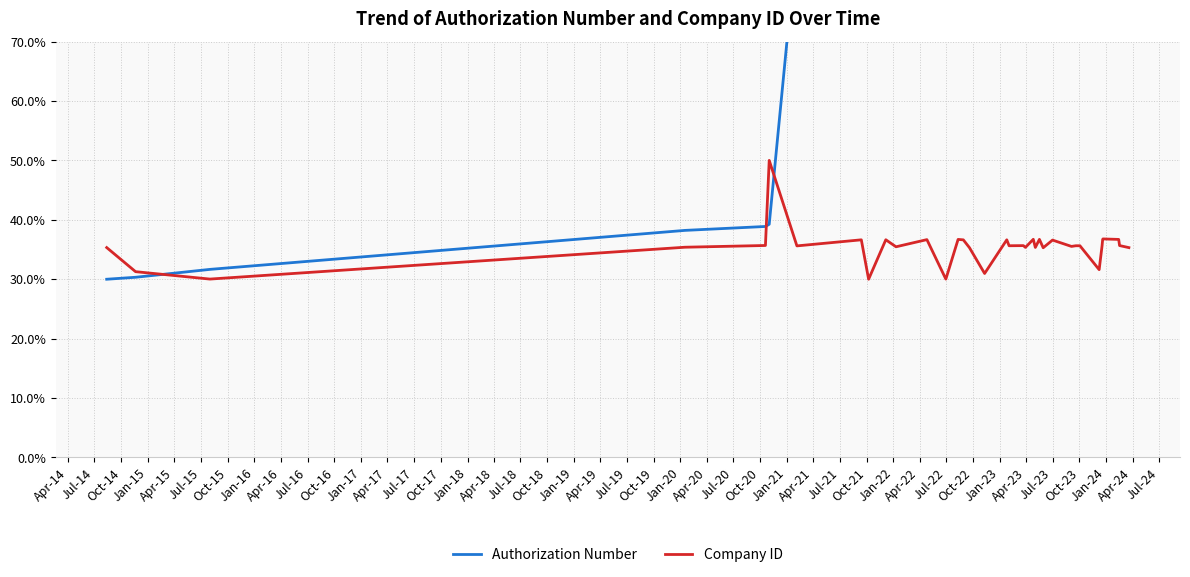

Which series has the largest range (max minus min)?

Authorization Number